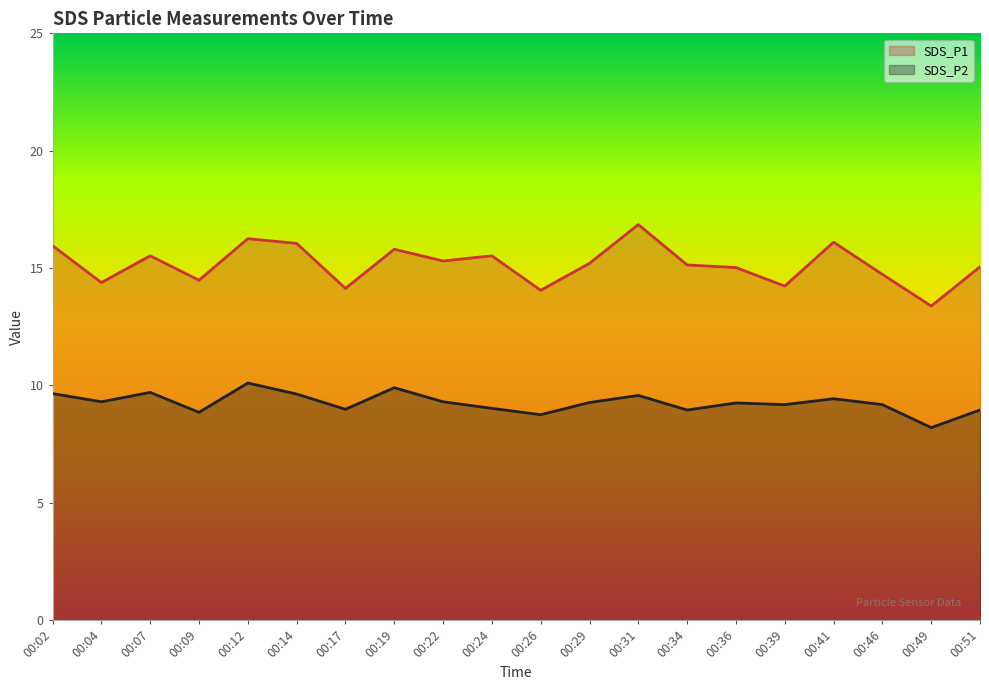

List the series in order of their peak value, lowest first.

SDS_P2, SDS_P1